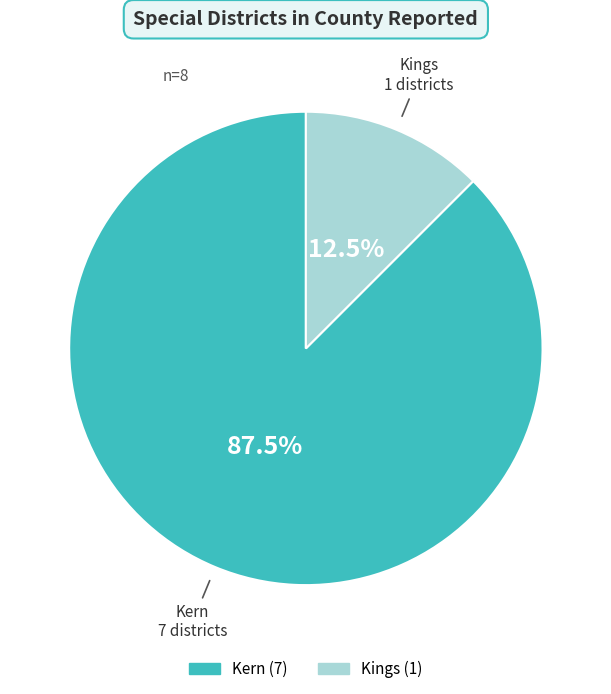

The Kings slice represents 4% of the pie. True or false?

False